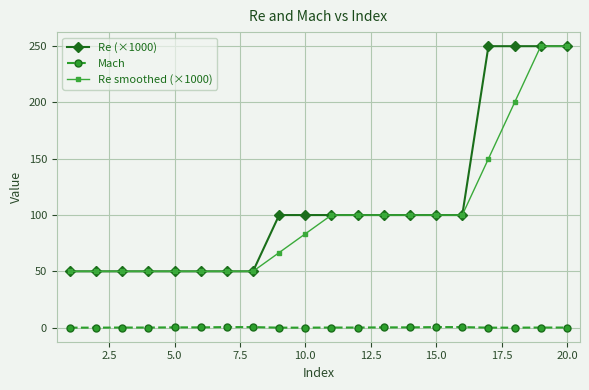

At how many categories does at least one series exceed 163?

4